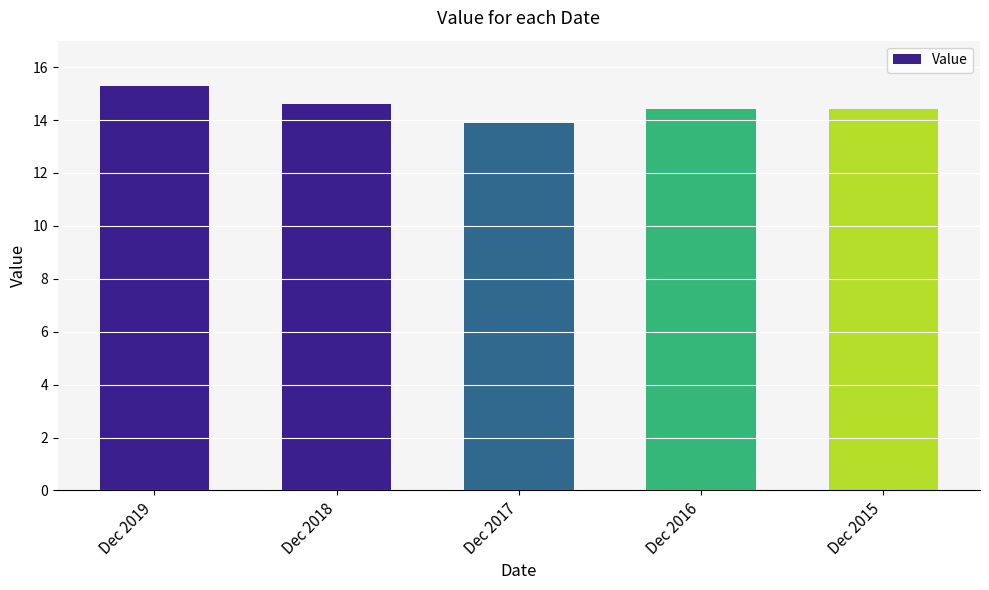

At which label is the value closest to 14?

Dec 2017